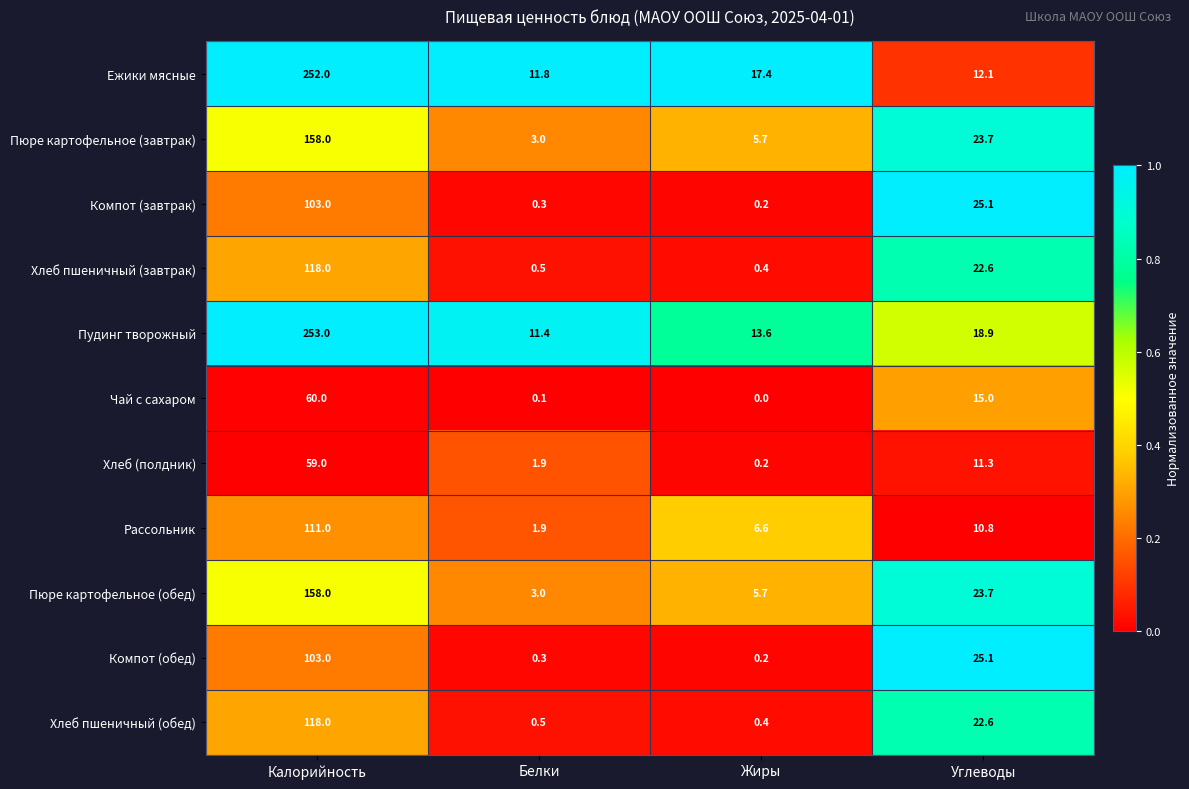

Which series has the largest total across all categories?

Пудинг творожный